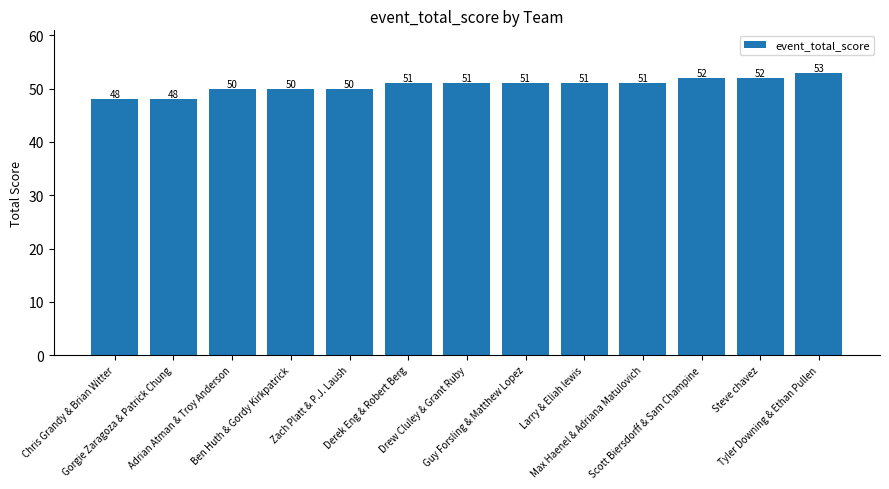

How many series are shown in this chart?

1